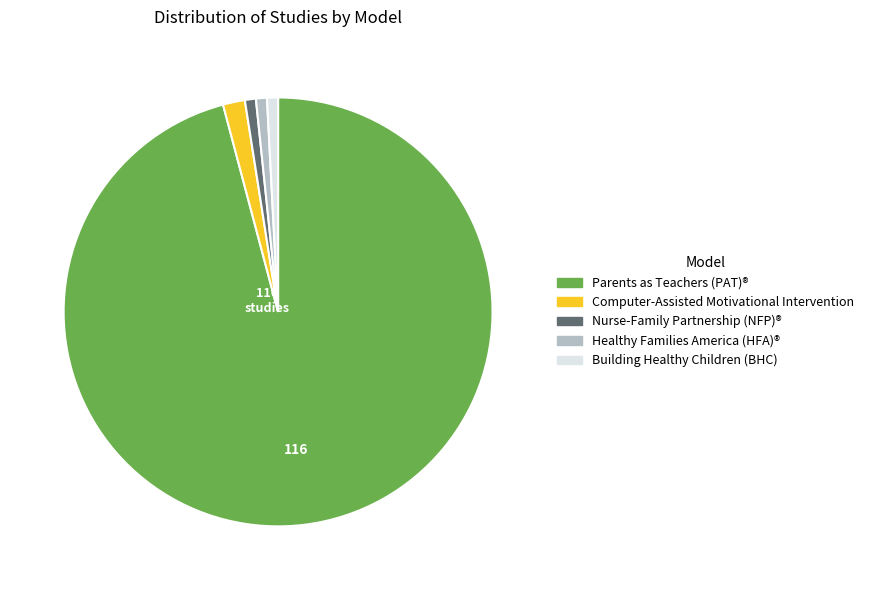

Is there a majority slice in this chart?

Yes